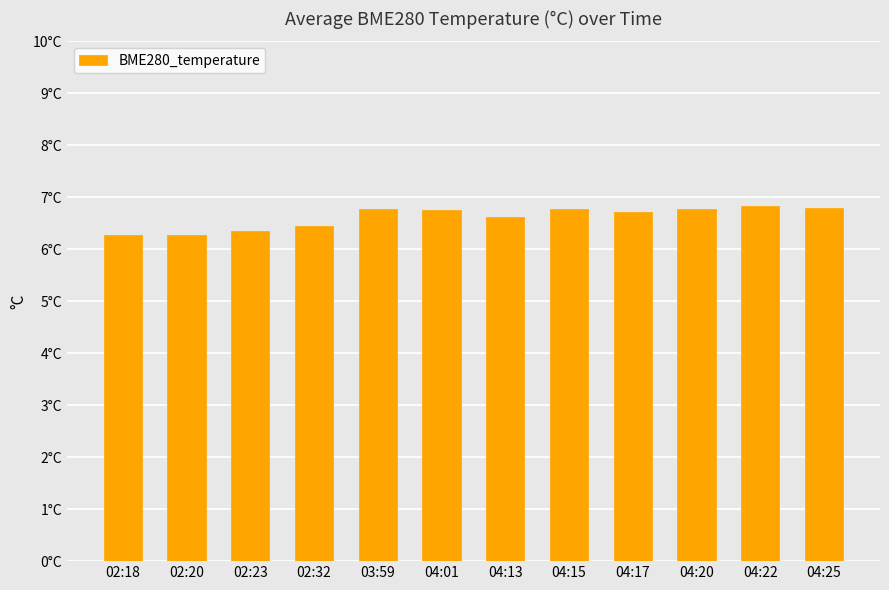

Rank the categories by value from lowest to highest.

02:20, 02:18, 02:23, 02:32, 04:13, 04:17, 04:01, 04:15, 03:59, 04:20, 04:25, 04:22